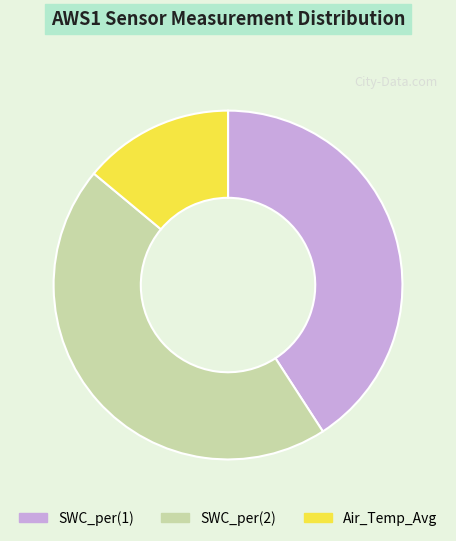

Rank the categories by value from lowest to highest.

Air_Temp_Avg, SWC_per(1), SWC_per(2)